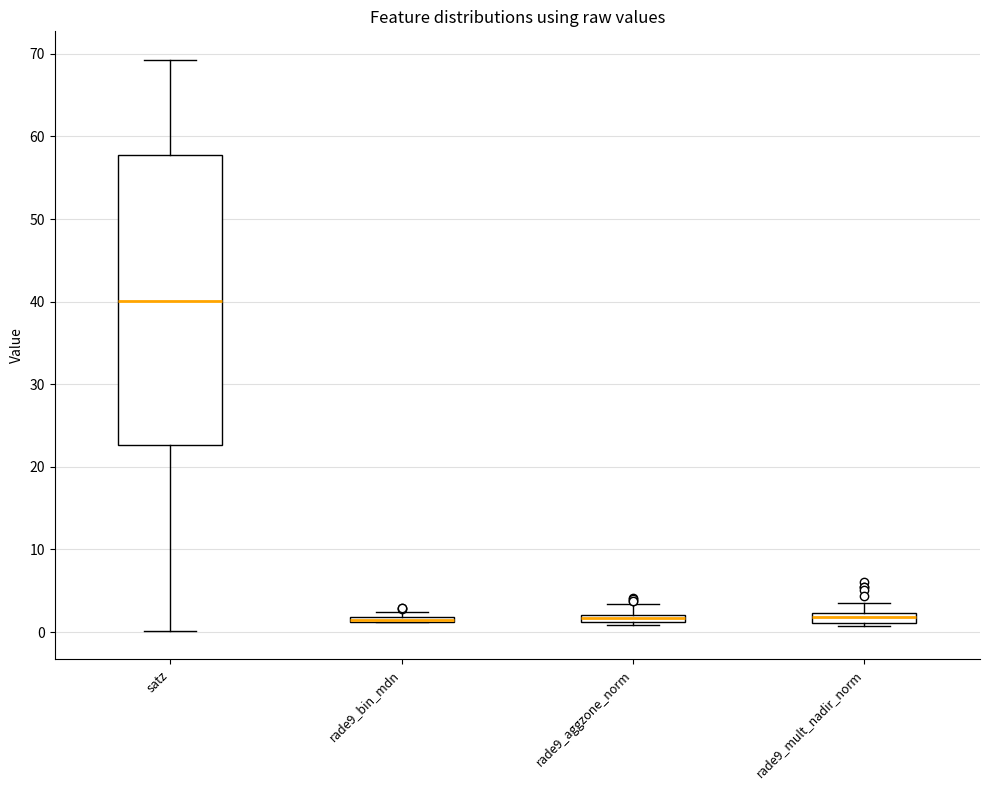

Which box is the tallest, from its lower edge to its upper edge?

satz